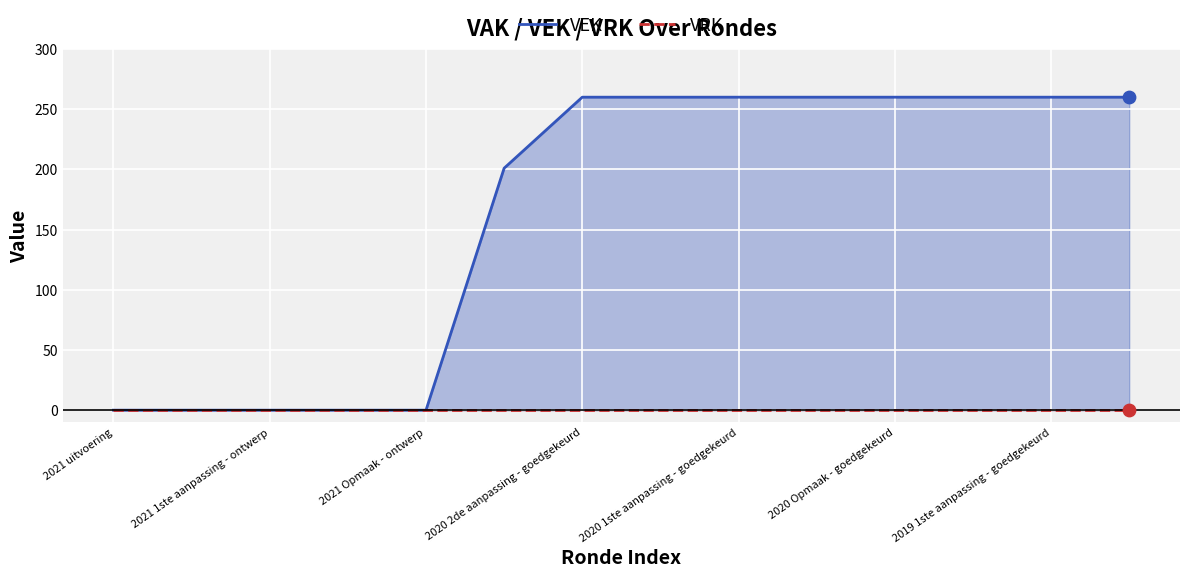

What is the total value across all series at 9?

260